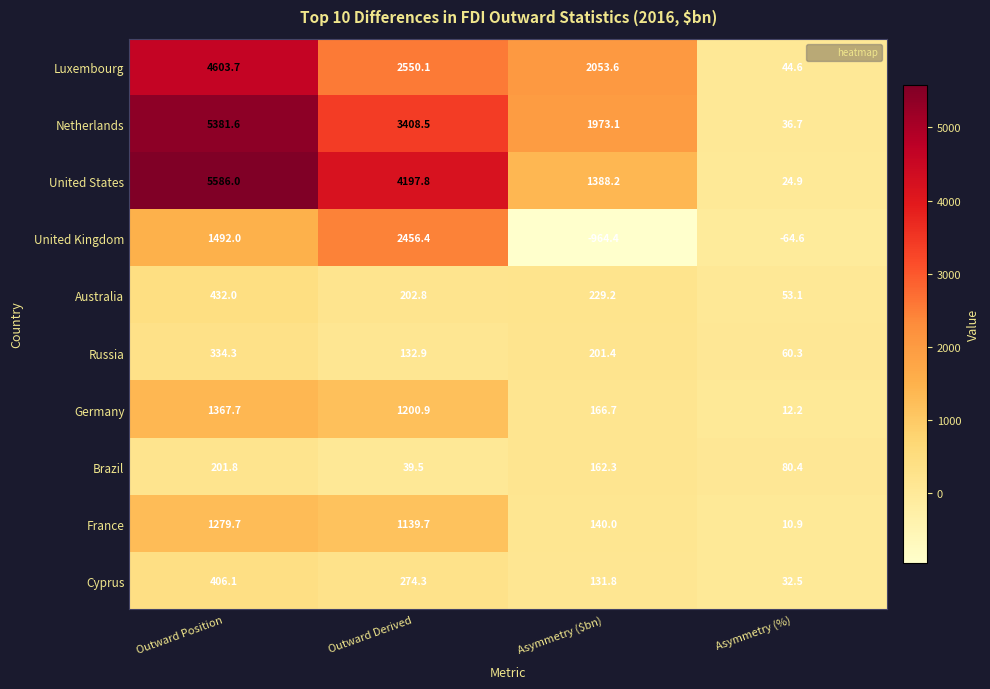

At which label is Germany closest to 689?

Outward Derived